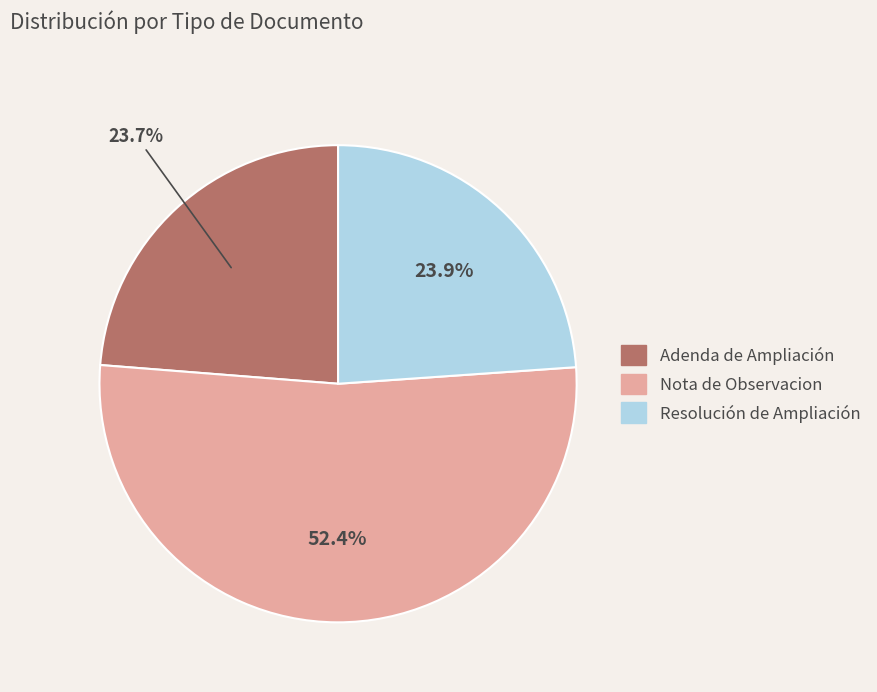

To the nearest percent, what percentage of the pie is Adenda de Ampliación?

24%